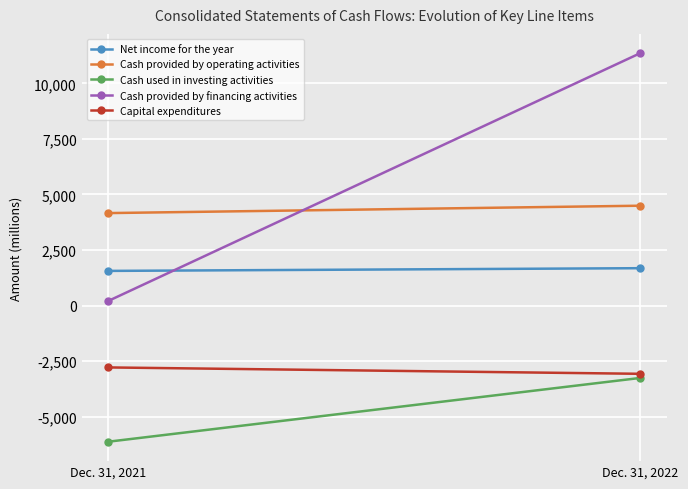

Read the Capital expenditures value at Dec. 31, 2022.

-3075